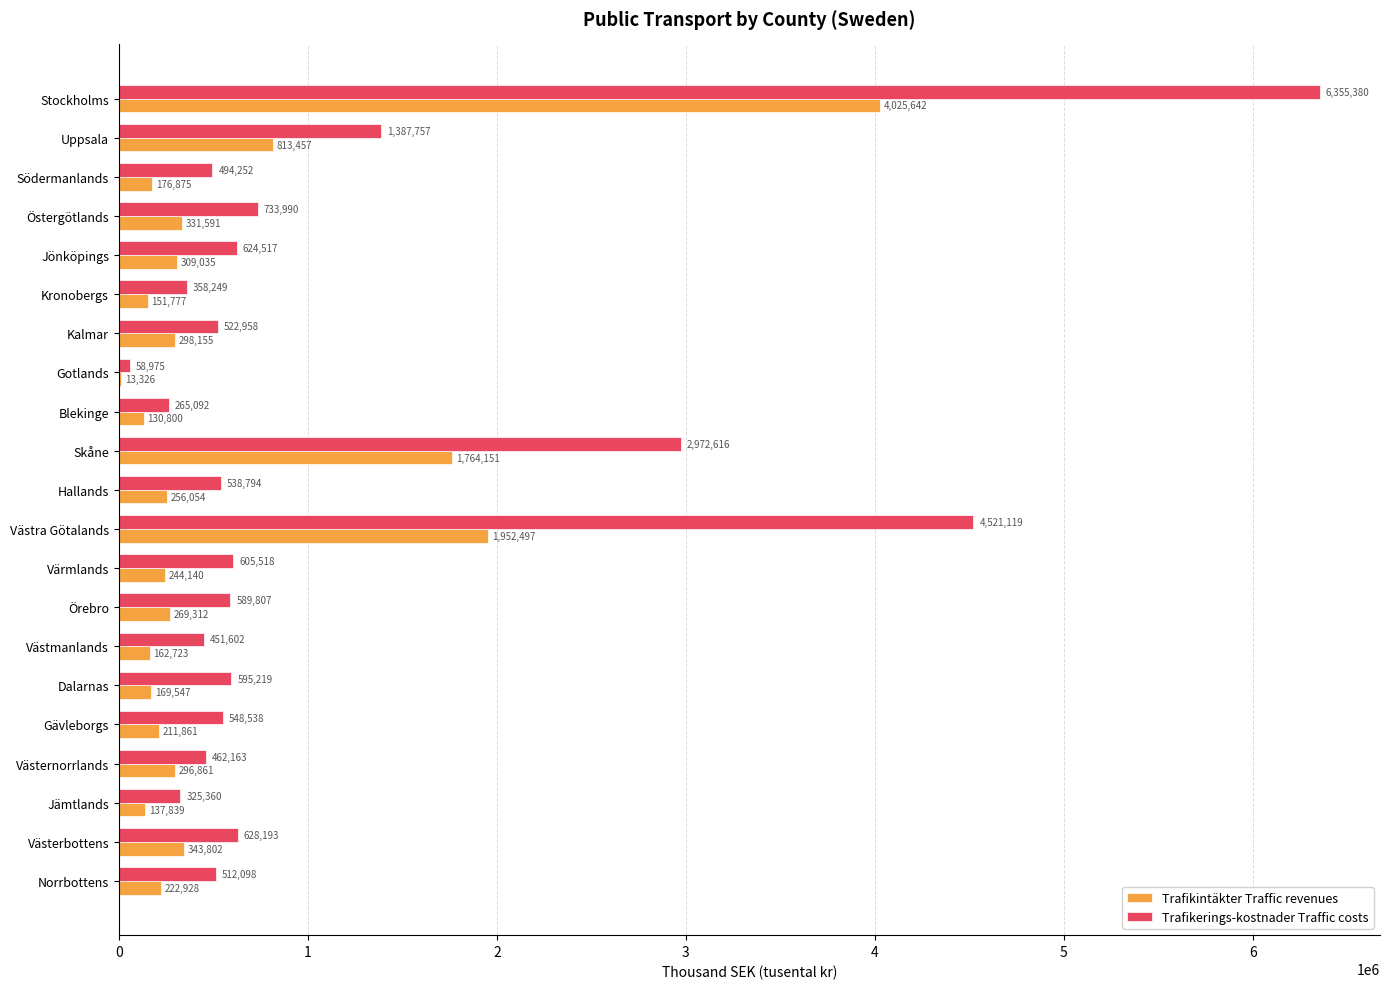

The Trafikerings-kostnader Traffic costs series shows 1898098 at Västra Götalands. True or false?

False